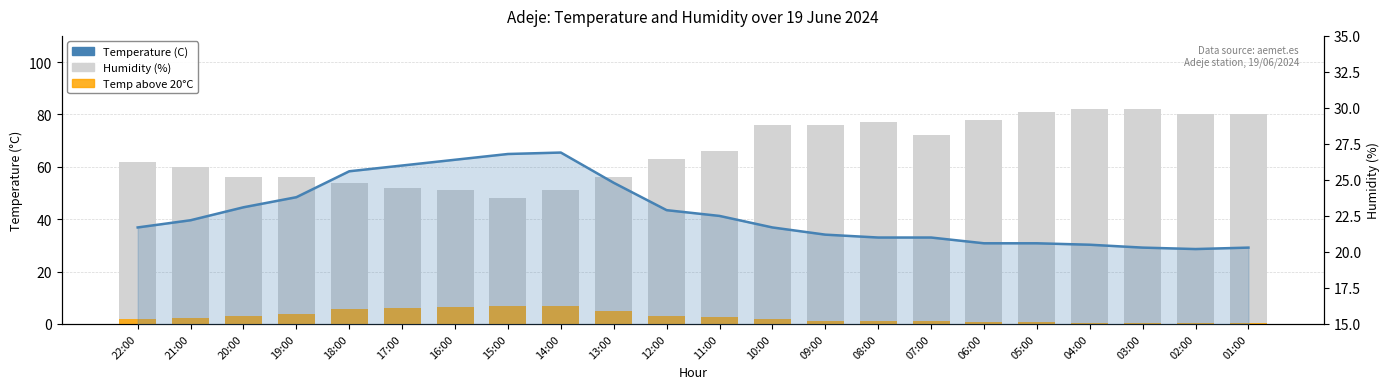

Does the chart contain stacked bars?

No